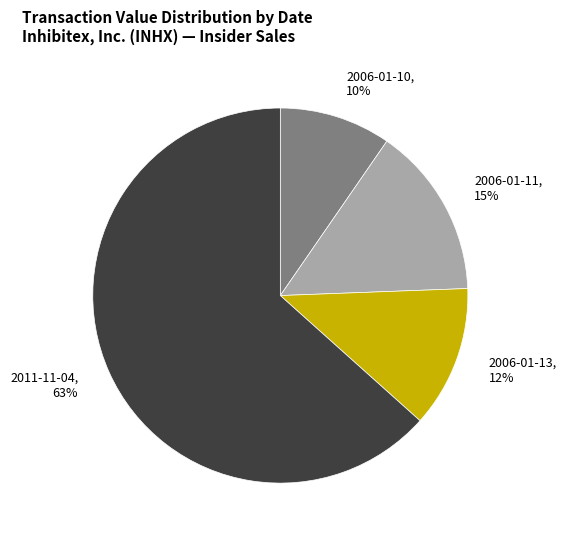

True or false: 2006-01-10 accounts for 15% of the total.

False